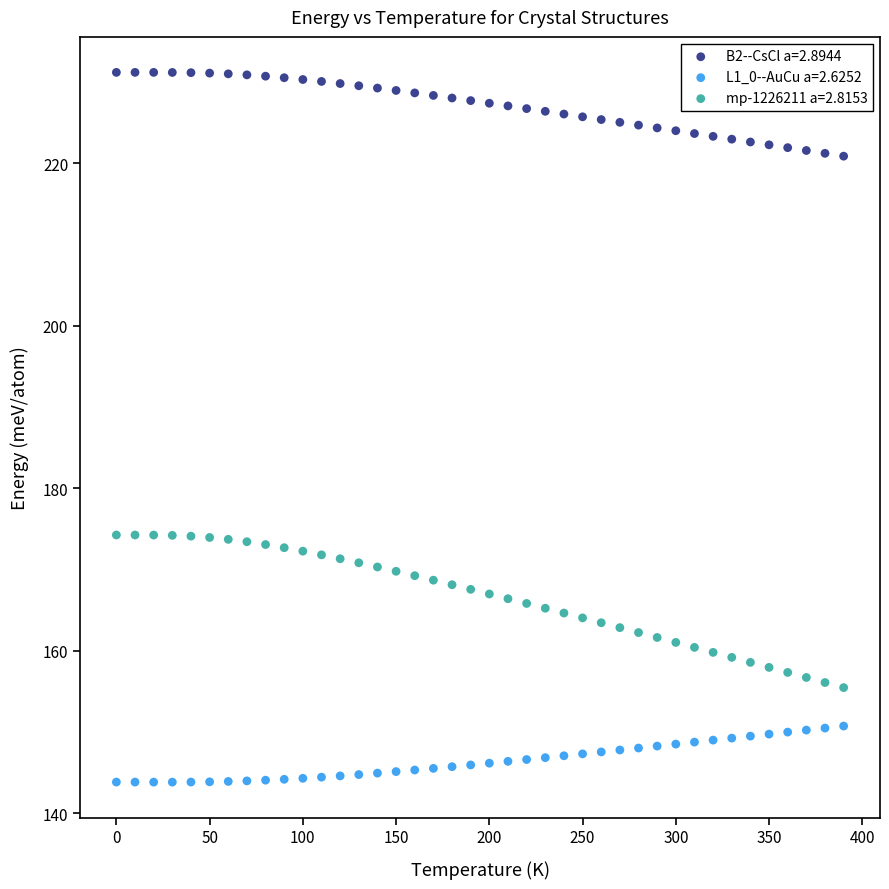

What are all the series names shown in the legend?

B2--CsCl a=2.8944, L1_0--AuCu a=2.6252, mp-1226211 a=2.8153